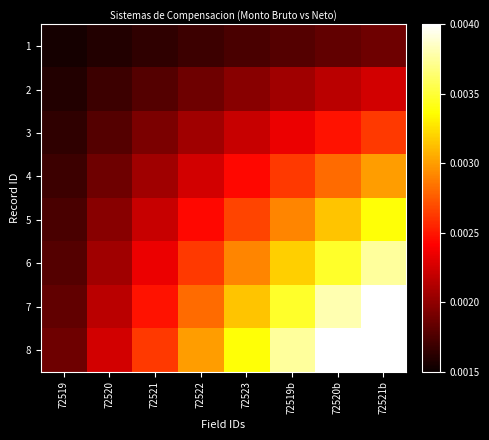

At how many categories does at least one series exceed 0?

8